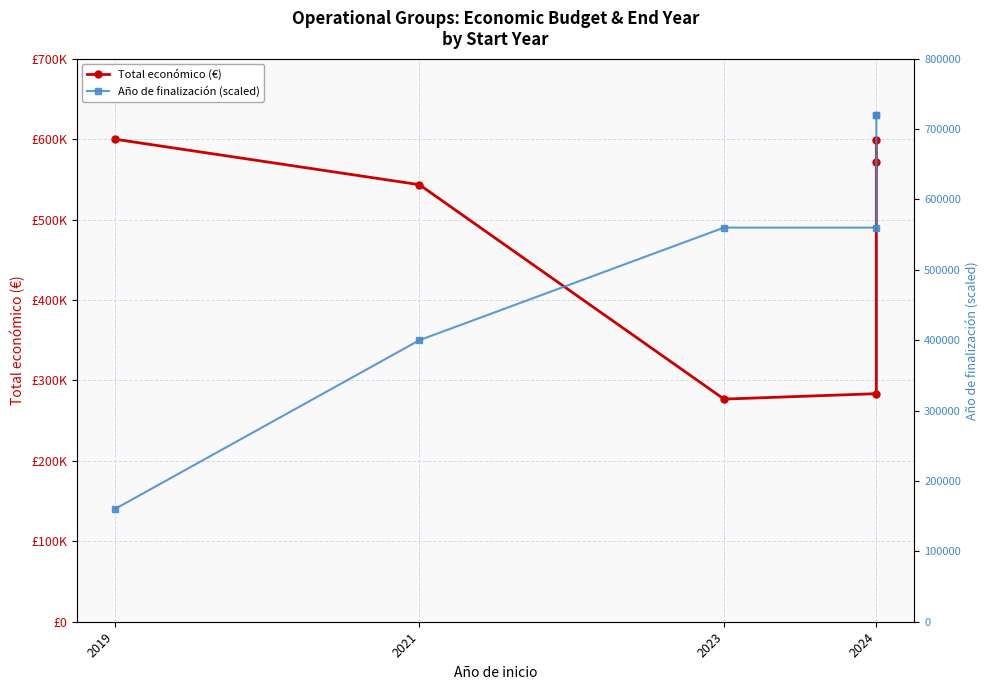

What is the maximum value for Total económico (€)?

599962